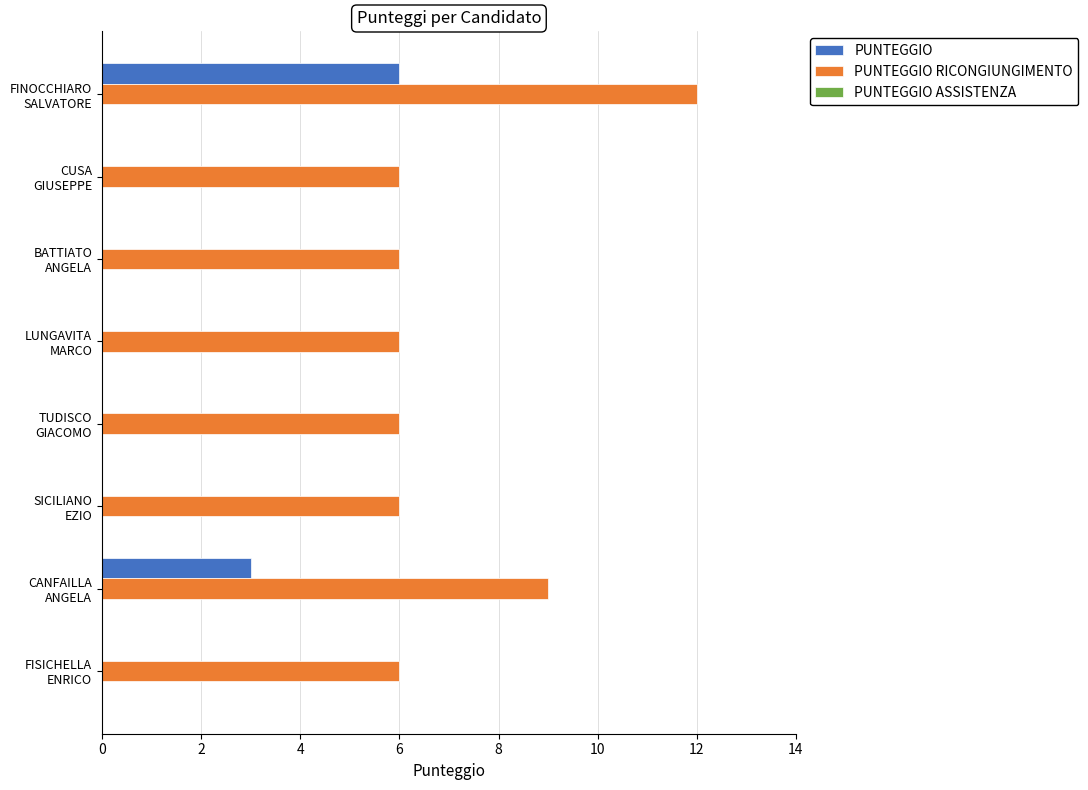

What is the sum of all PUNTEGGIO values?

9